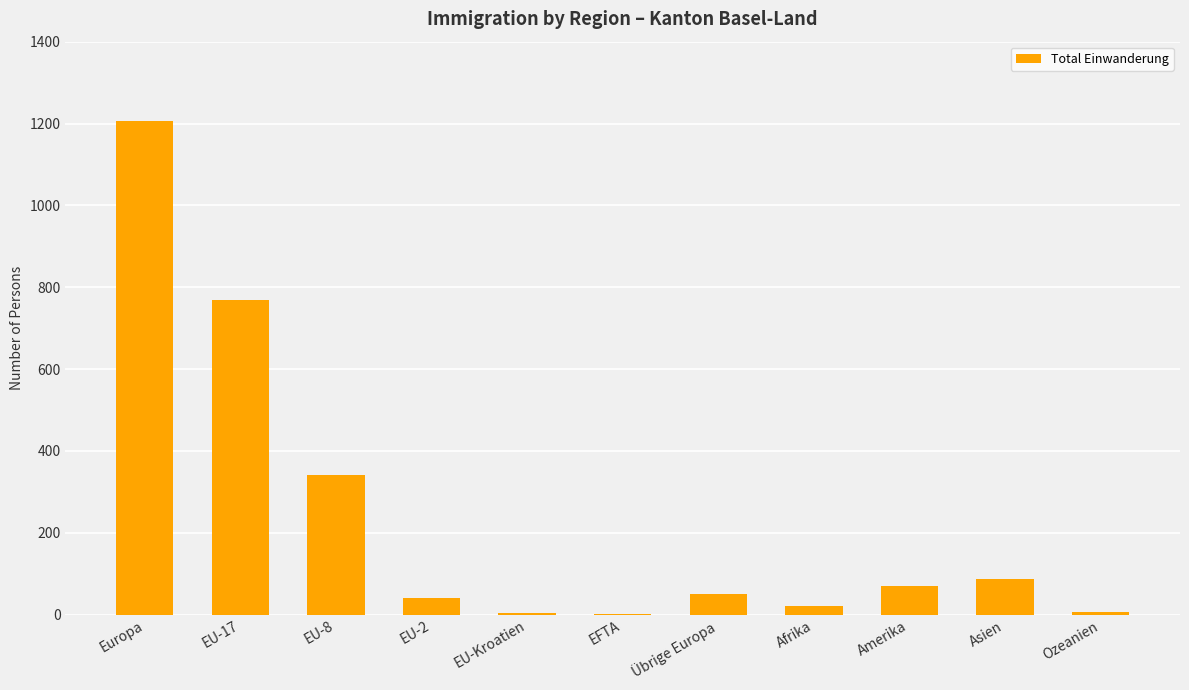

Are the bars horizontal?

No